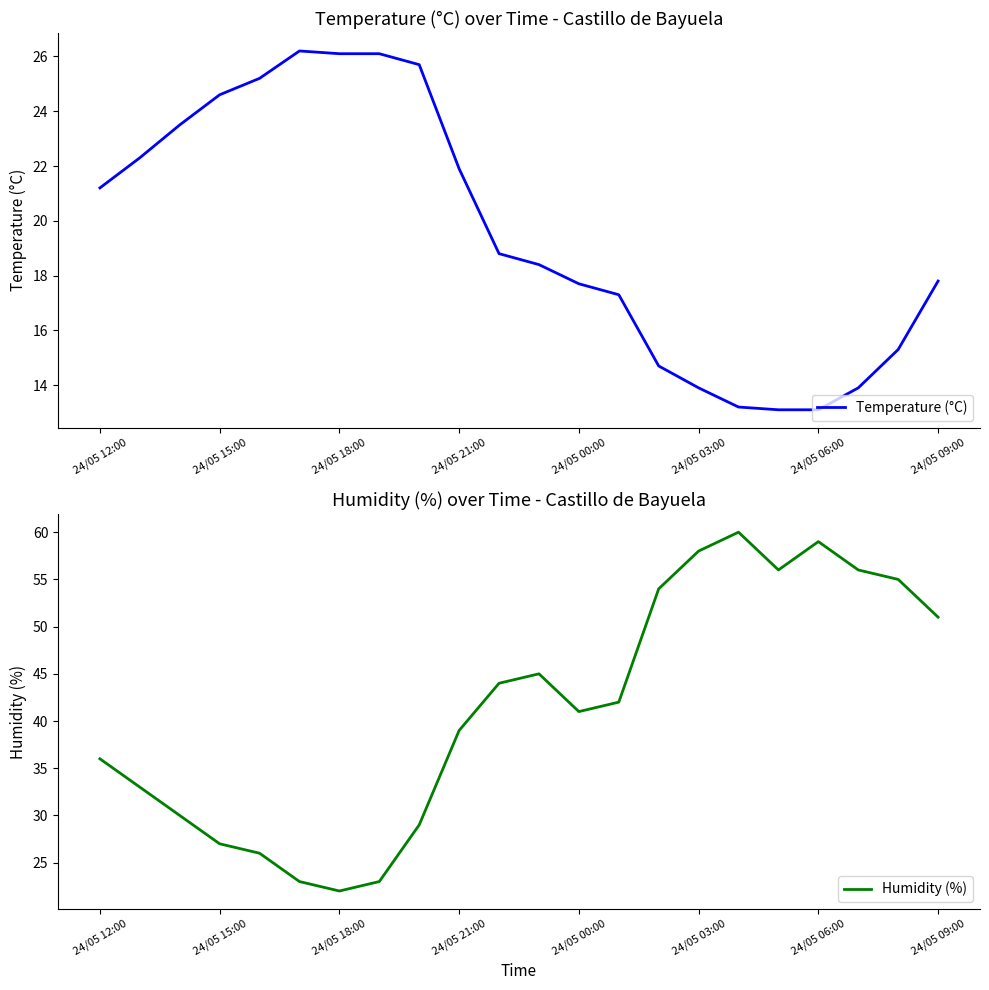

True or false: Humidity (%) has a value of 36.0 at 24/05 12:00.

True